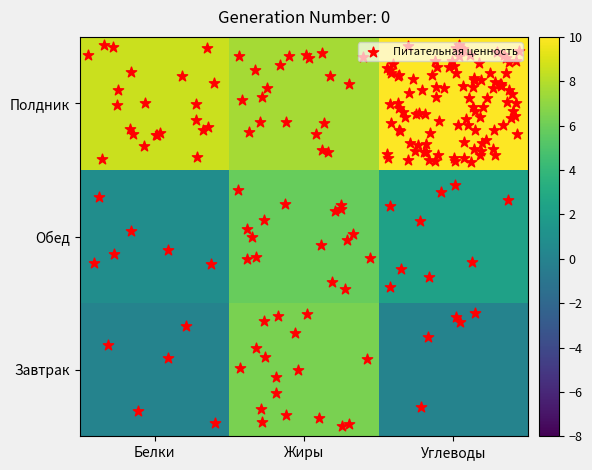

Reading left to right, what are all the values shown in this chart?

Завтрак: Белки=0.1	Жиры=6.4	Углеводы=0.1
Обед: Белки=0.8	Жиры=5.8	Углеводы=2.3
Полдник: Белки=8.6	Жиры=7.6	Углеводы=49.1